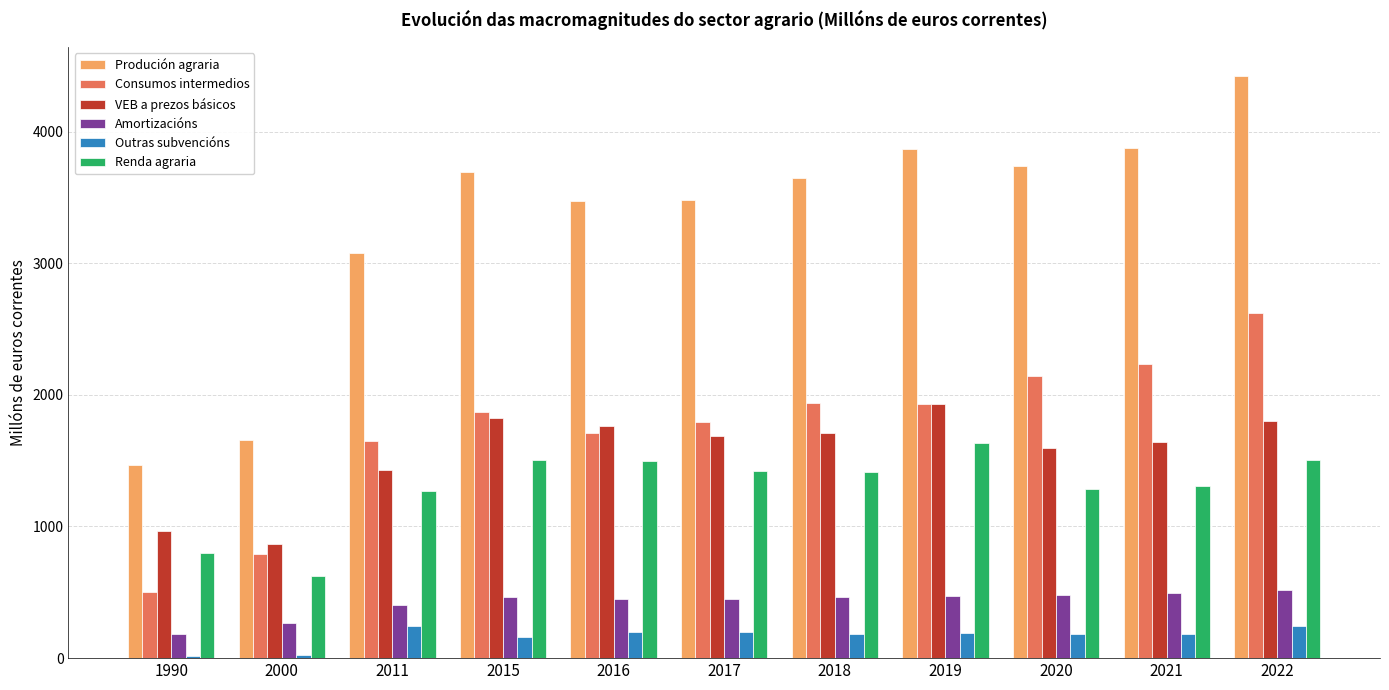

What is the difference between the maximum and second lowest values in the Outras subvencións series?

222.0